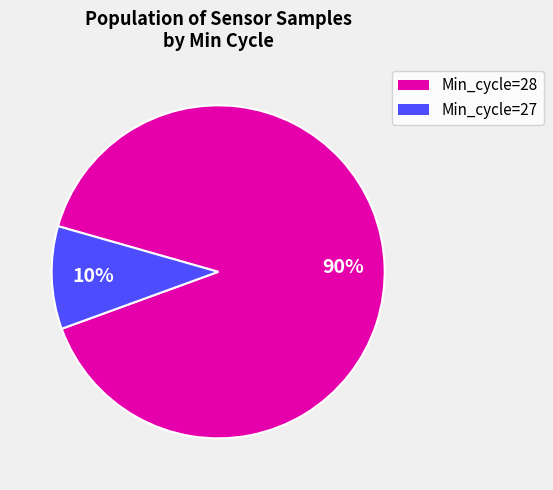

Is there a majority slice in this chart?

Yes